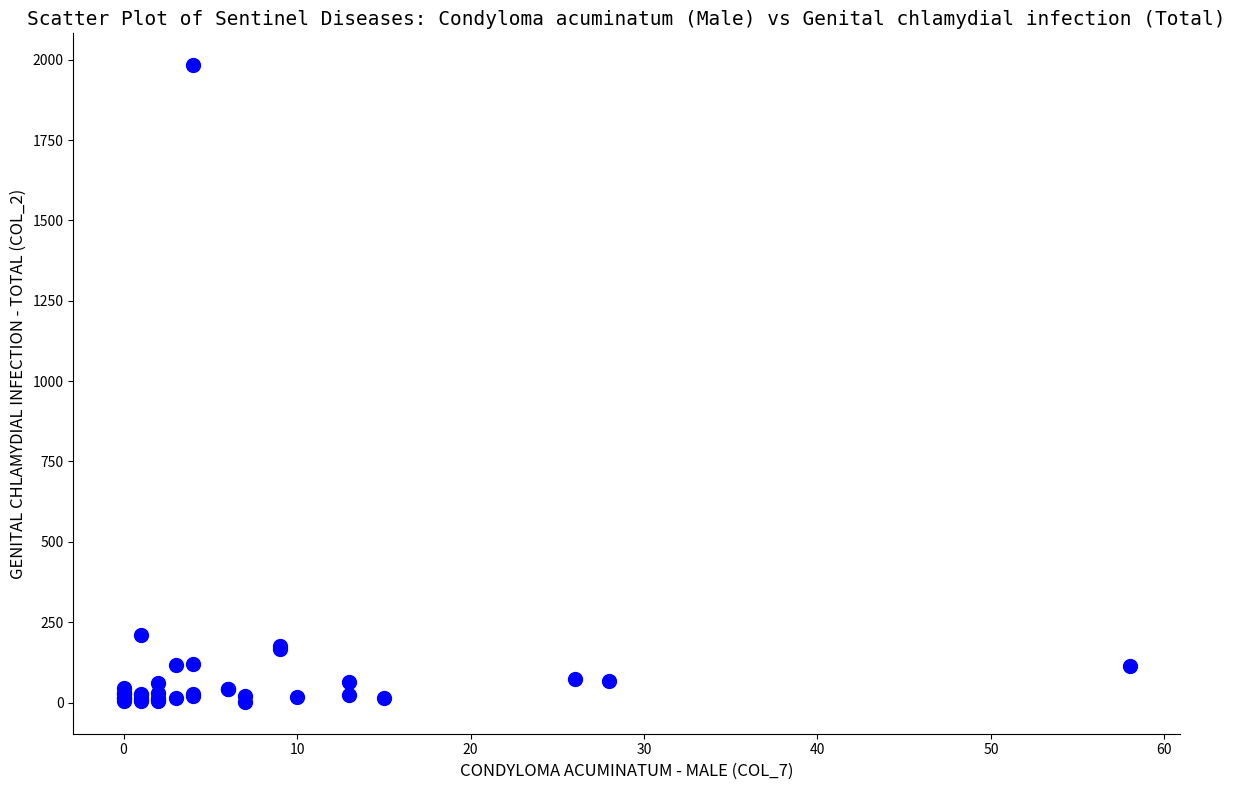

What Y value in the scatter plot is closest to 992?

210